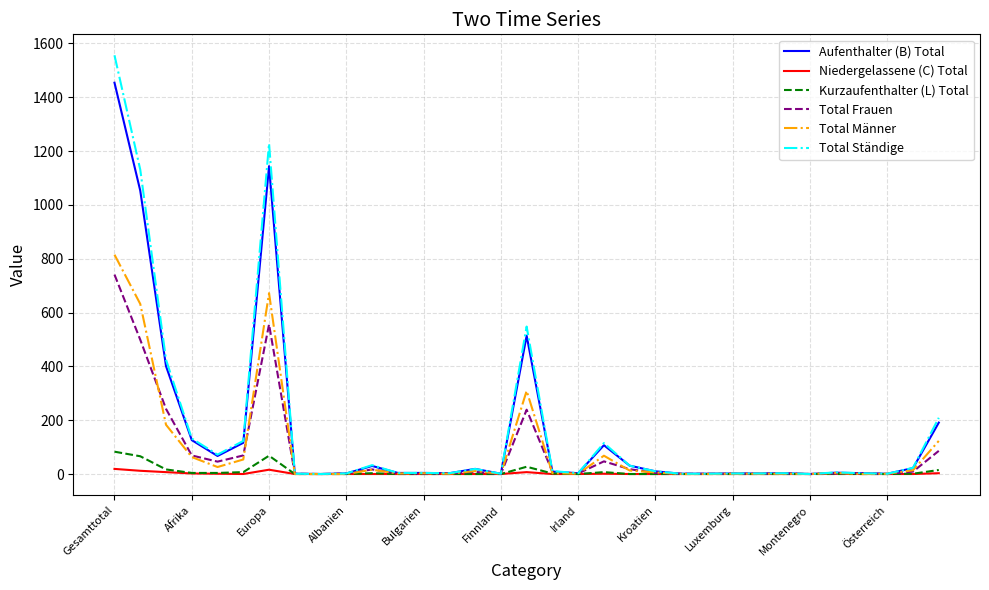

How many series are shown in this chart?

6